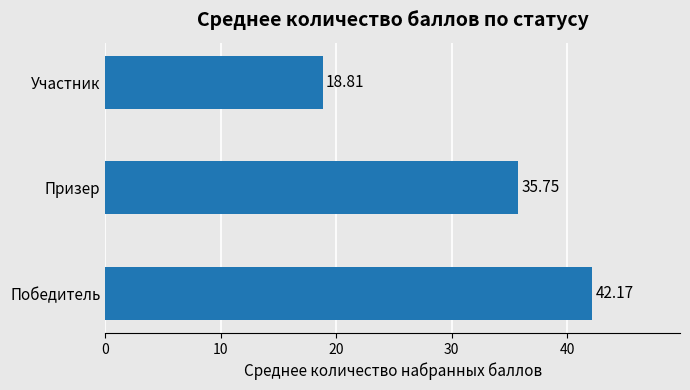

What is the change in value from Победитель to Участник?

-23.4